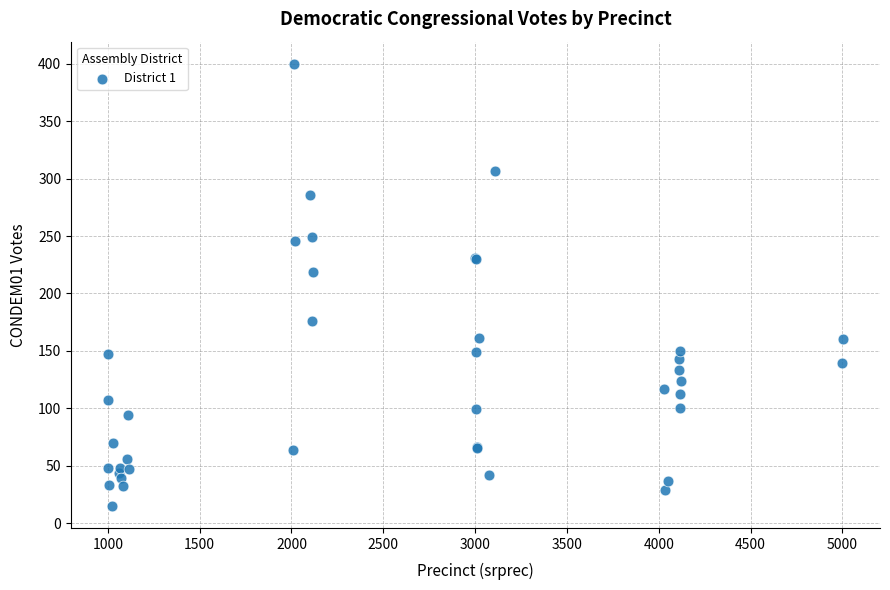

What Y value in the scatter plot is closest to 207?

219